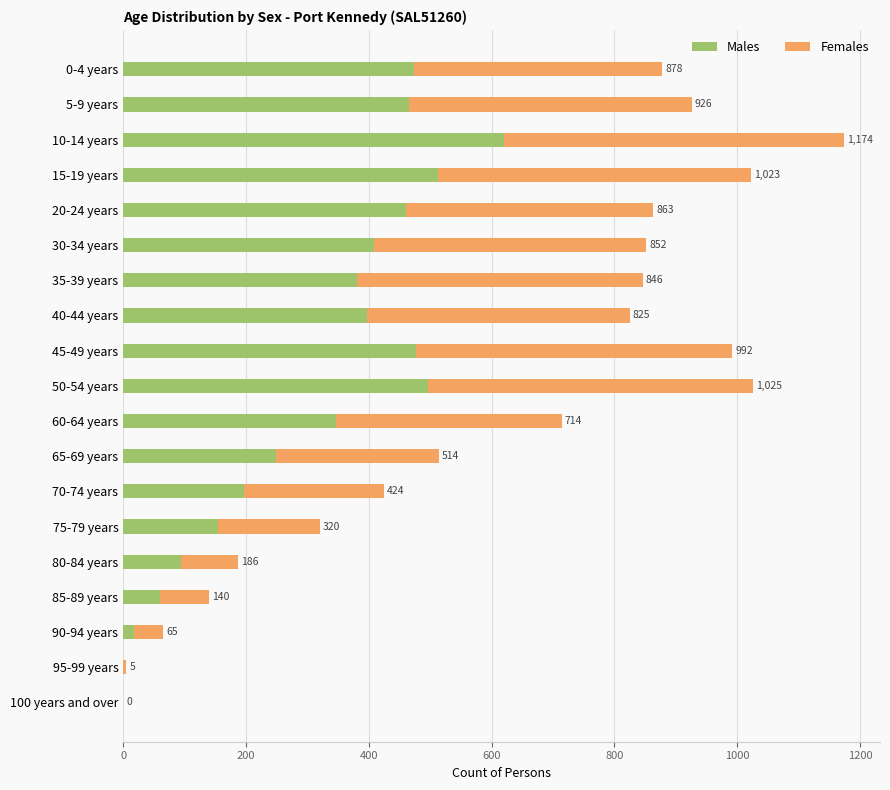

What is the sum of all Females values?

5961